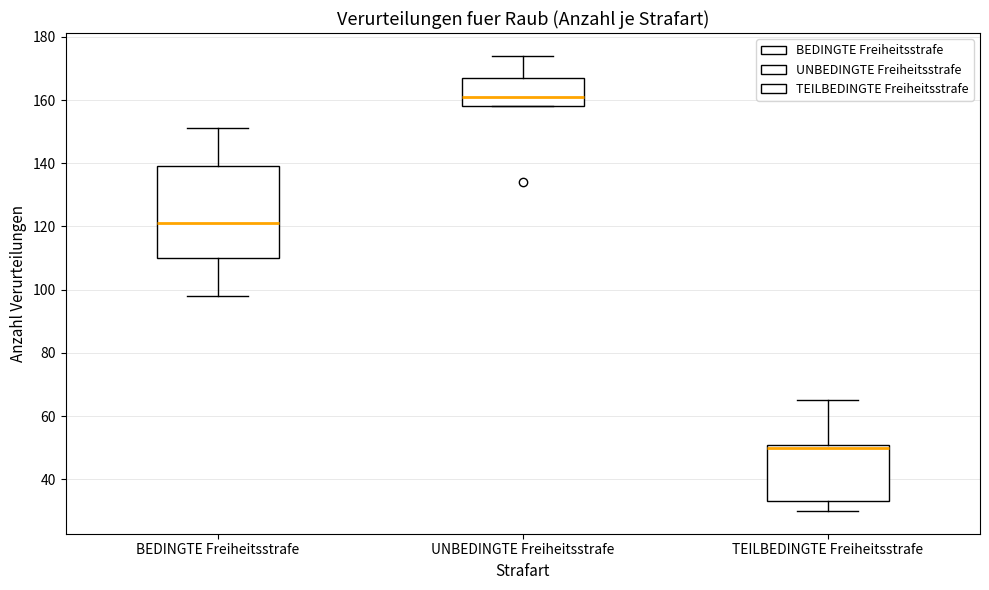

Which box is the tallest, from its lower edge to its upper edge?

BEDINGTE Freiheitsstrafe